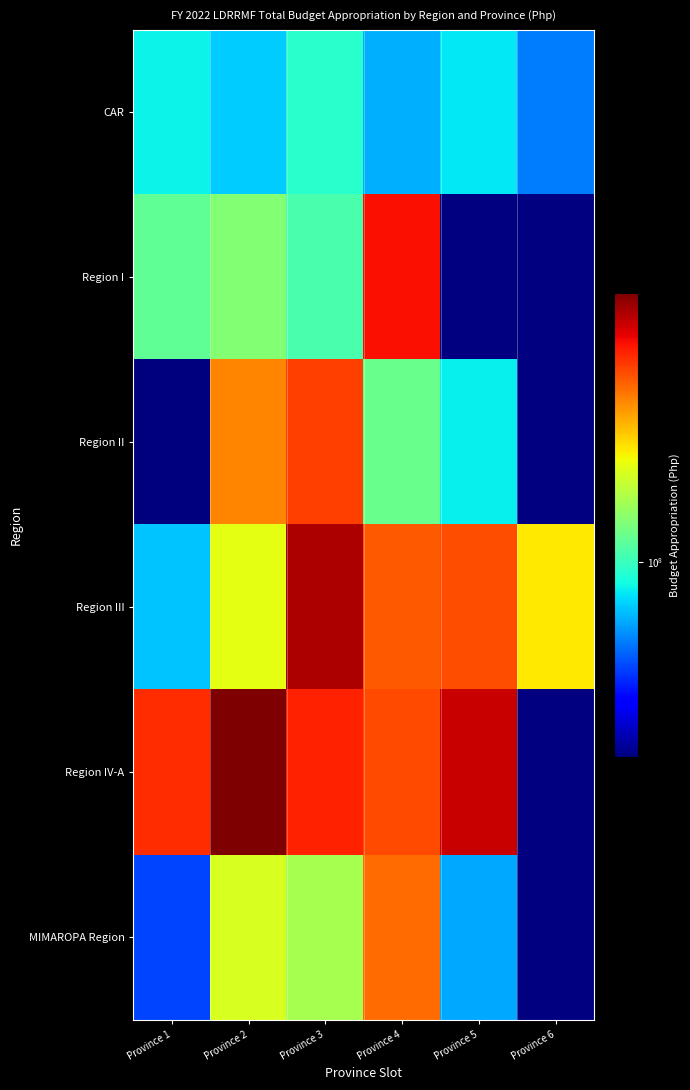

Is it true that MIMAROPA Region equals 236225860.8 at Province 3?

False